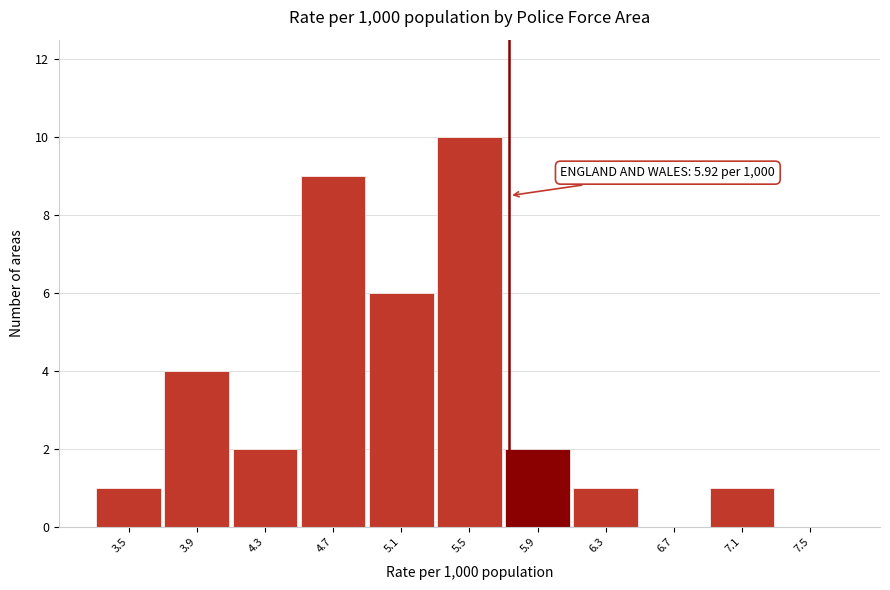

Reading left to right, transcribe all the data shown in this chart.

3.5=1	3.9=4	4.3=2	4.7=9	5.1=6	5.5=10	5.9=2	6.3=1	6.7=0	7.1=1	7.5=0